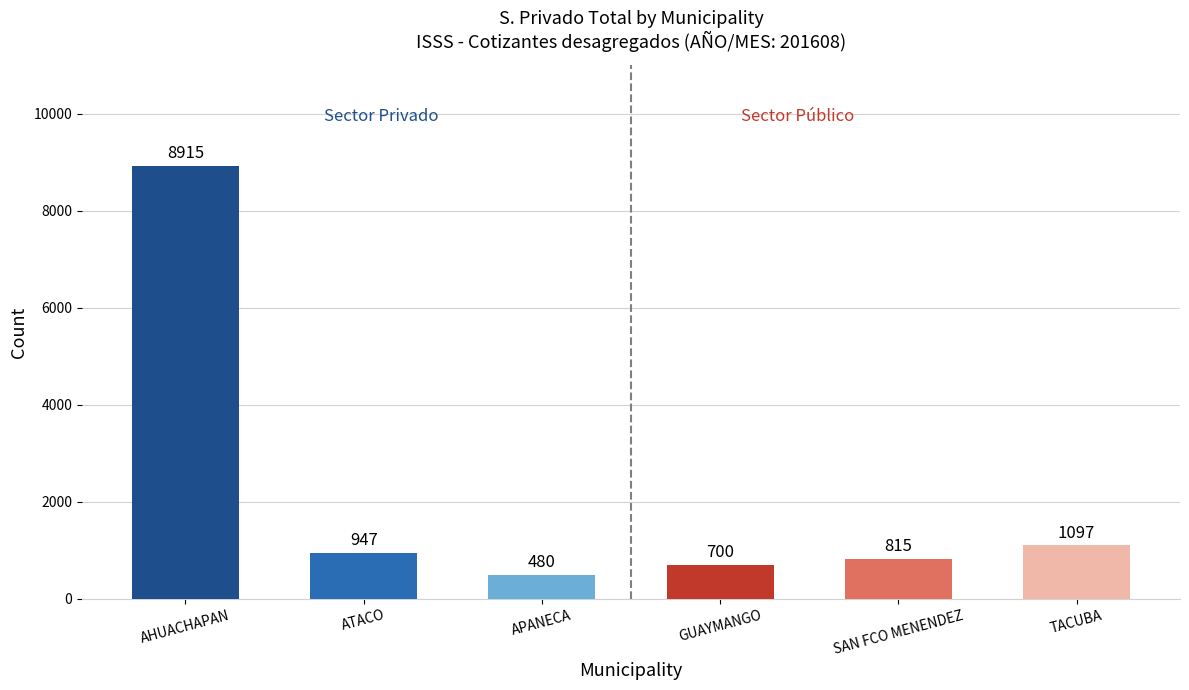

Where is the data nearest to the value 4697?

TACUBA